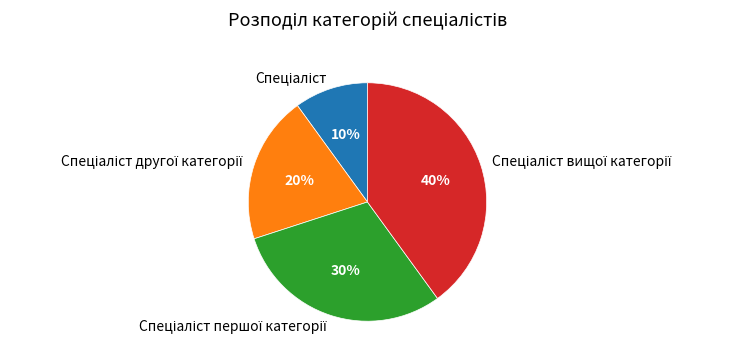

To the nearest percent, what is the average slice percentage?

25%